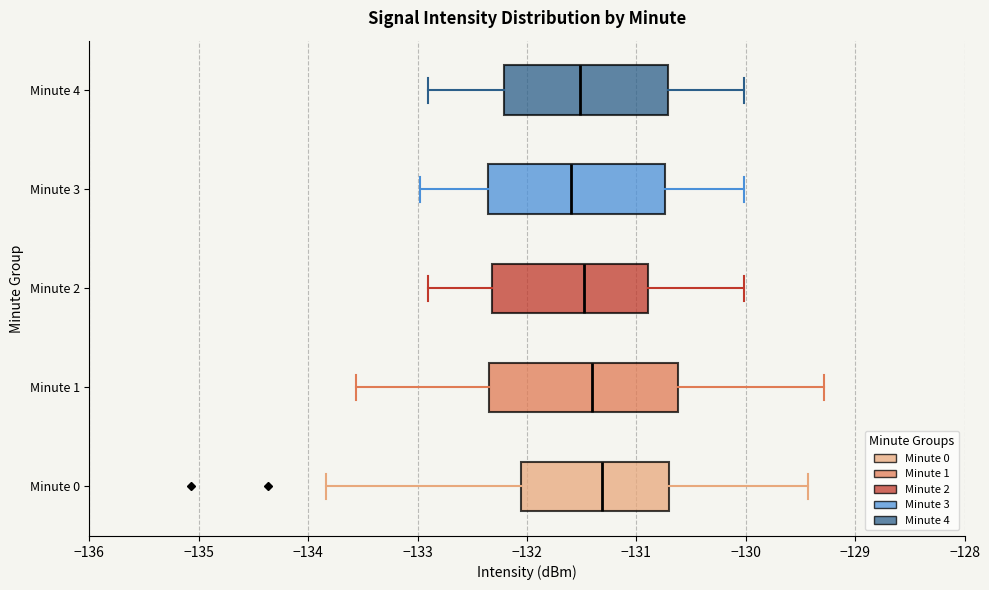

Reading bottom to top, read every box against the x-axis: the position of its median line, the range the box covers, and the ends of its whiskers. The values are not printed on the chart, so give them approximately, as read against the axis.

Minute 0: median -131.3, box -132.1 to -130.7, whiskers -133.8 to -129.4
Minute 1: median -131.4, box -132.3 to -130.6, whiskers -133.6 to -129.3
Minute 2: median -131.5, box -132.3 to -130.9, whiskers -132.9 to -130.0
Minute 3: median -131.6, box -132.4 to -130.7, whiskers -133.0 to -130.0
Minute 4: median -131.5, box -132.2 to -130.7, whiskers -132.9 to -130.0